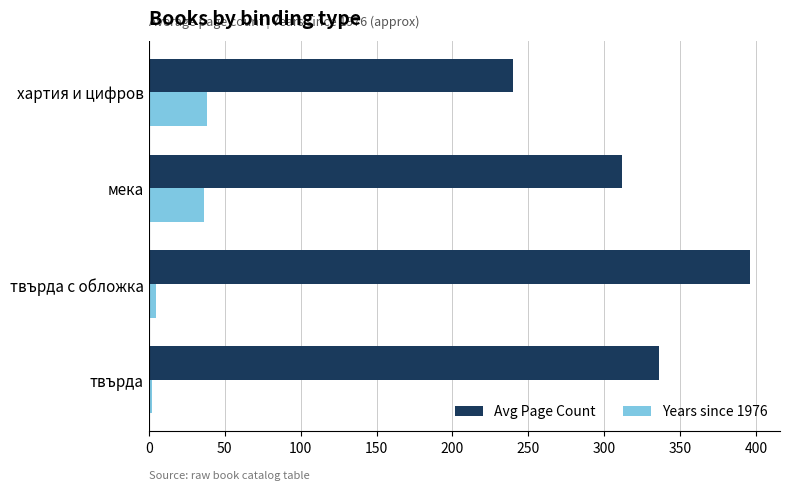

Which series has the widest spread of values?

Avg Page Count